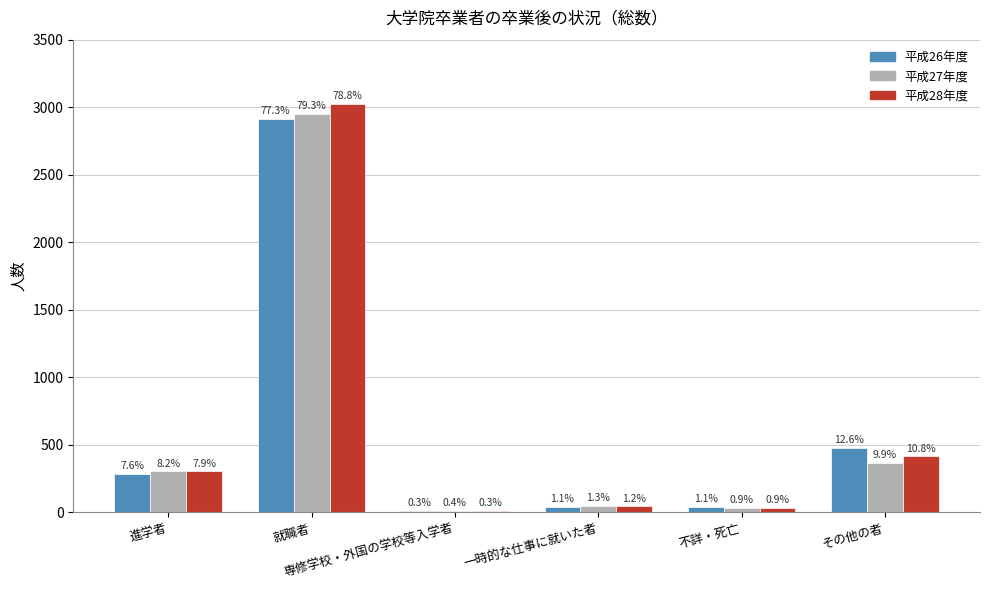

Between 専修学校・外国の学校等入学者 and 不詳・死亡, which series saw the biggest shift?

平成26年度